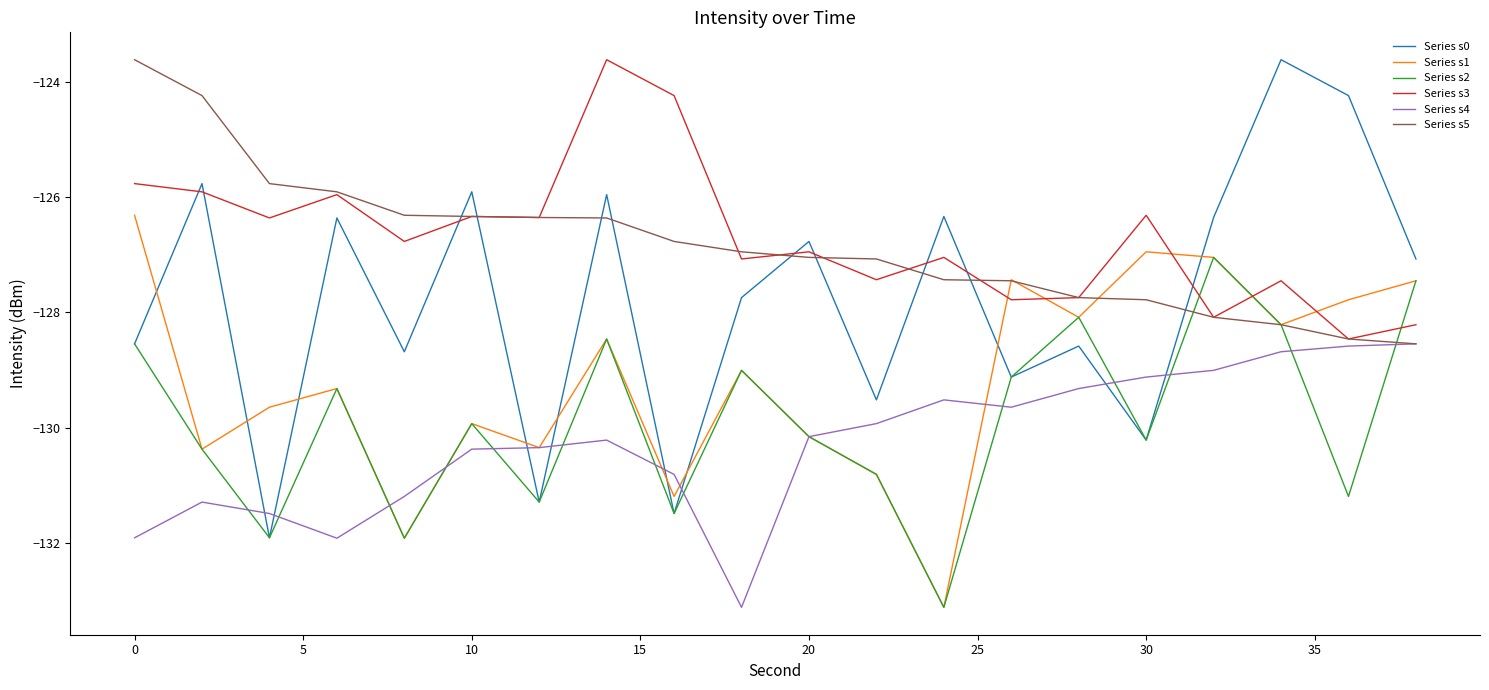

Which series has the largest range (max minus min)?

Series s0